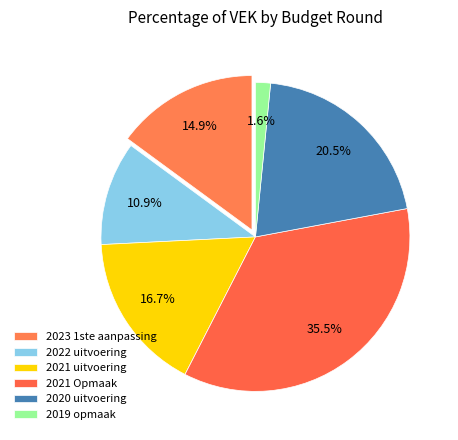

Combined, do 2021 uitvoering and 2021 Opmaak account for over 50%?

Yes